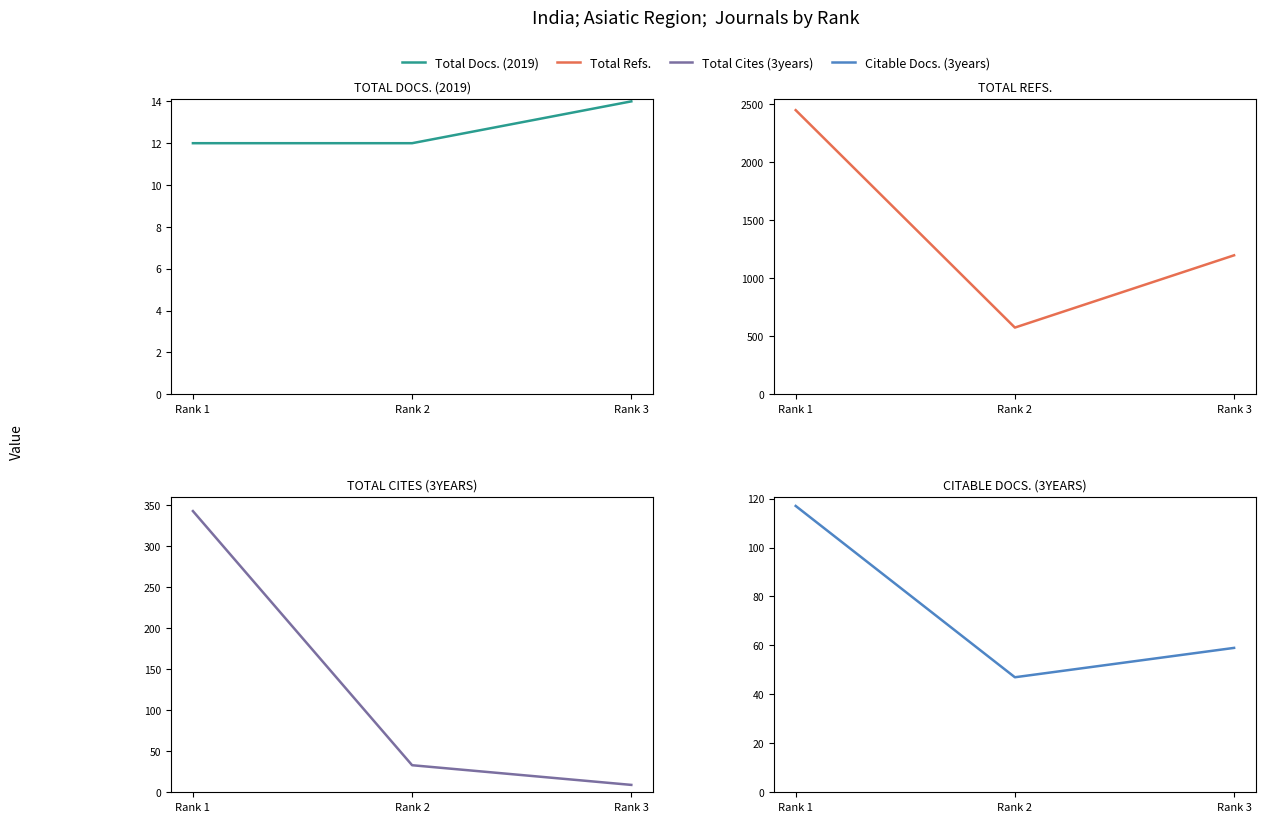

What value does the Total Docs. (2019) series have at Rank 3?

14